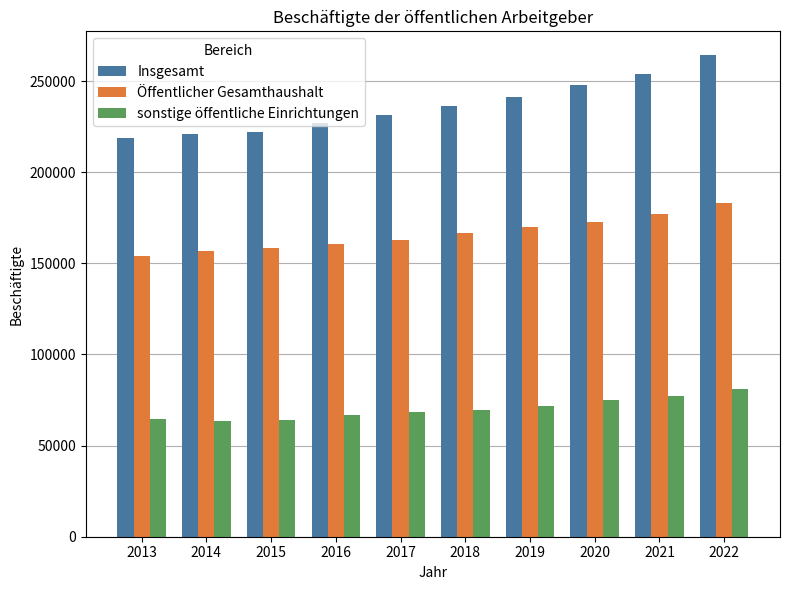

Is the value of Öffentlicher Gesamthaushalt at 2017 greater than the value of Insgesamt at 2013?

No